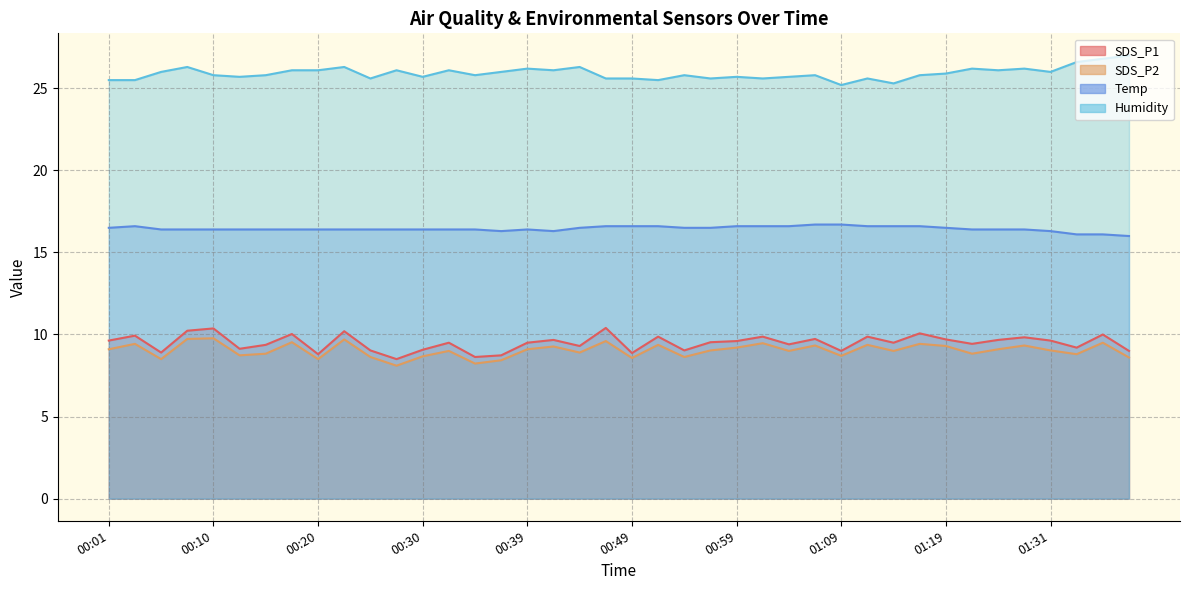

What is the maximum value shown in the chart?

27.0